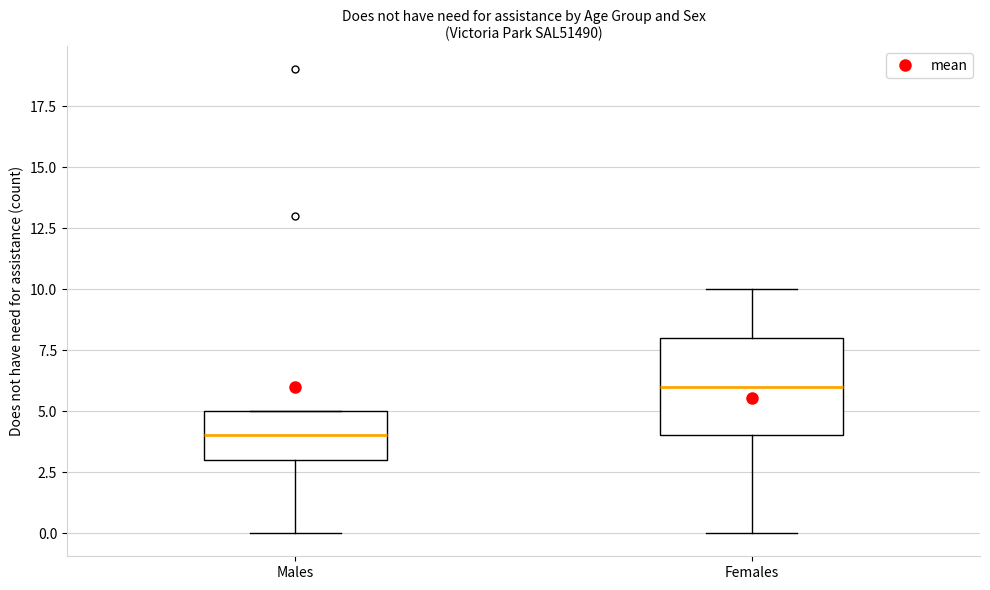

Which box's median line is the lowest?

Males